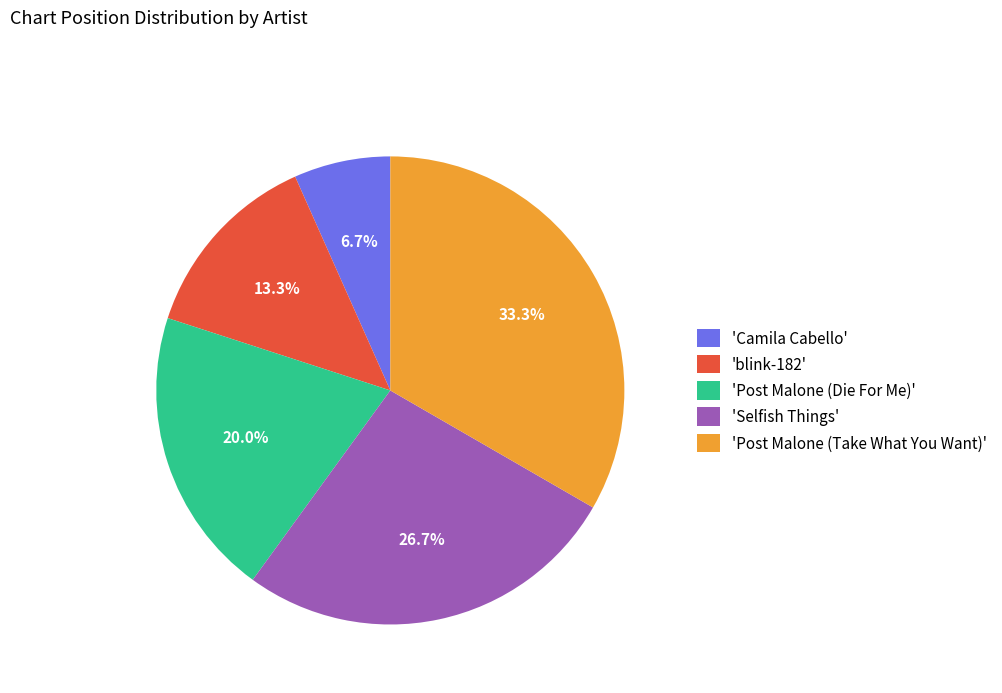

Rank the categories by value from lowest to highest.

'Camila Cabello', 'blink-182', 'Post Malone (Die For Me)', 'Selfish Things', 'Post Malone (Take What You Want)'